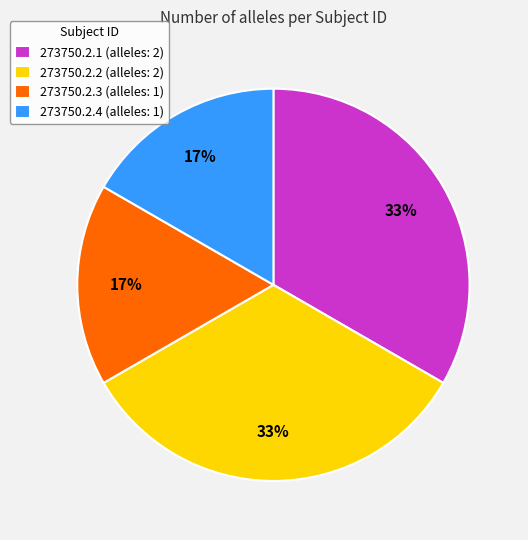

Is it true that 273750.2.1 is 38% of the pie?

False